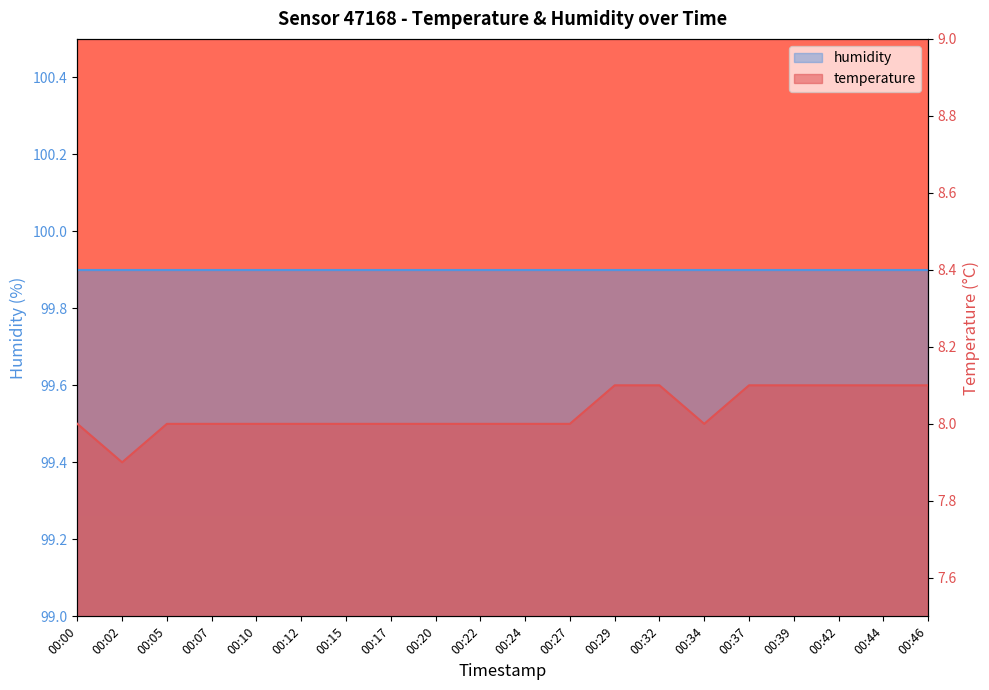

Count the values in the range 8 to 9.

19